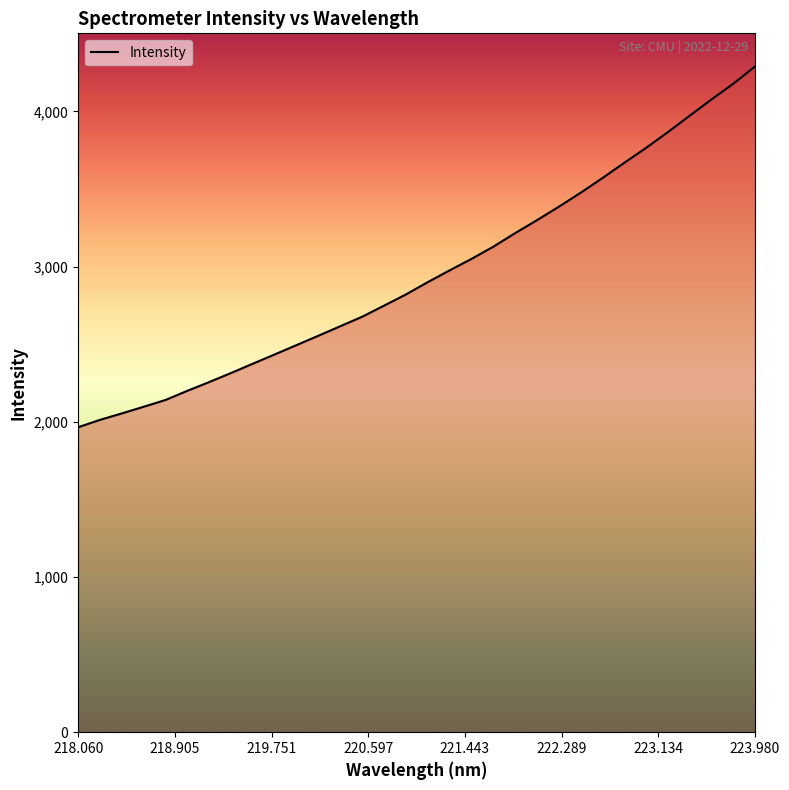

What is the smallest value displayed?

1964.9